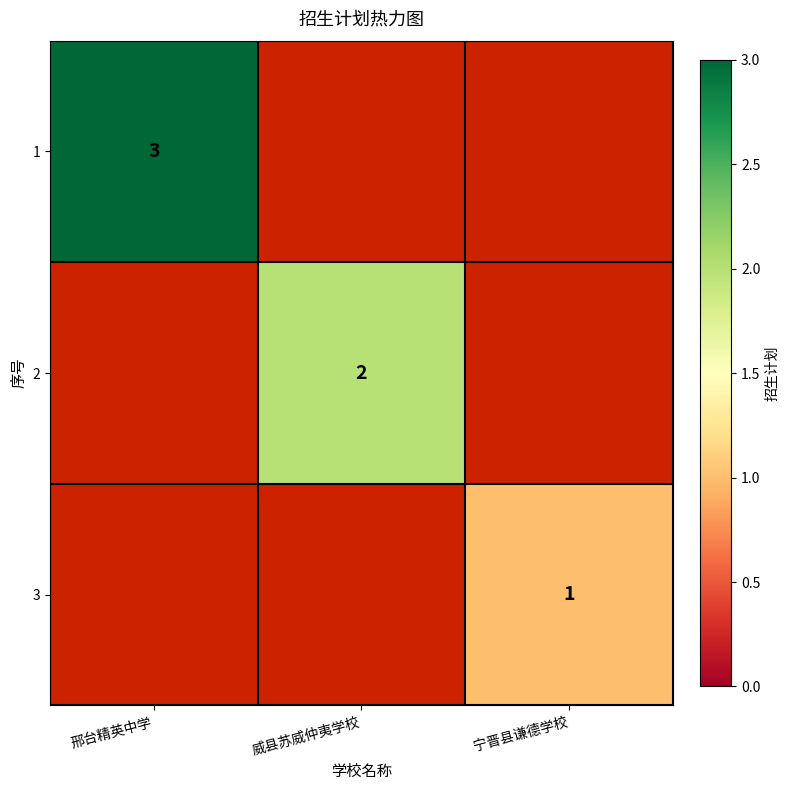

Is the value of 3 at 邢台精英中学 greater than the value of 2 at 邢台精英中学?

No